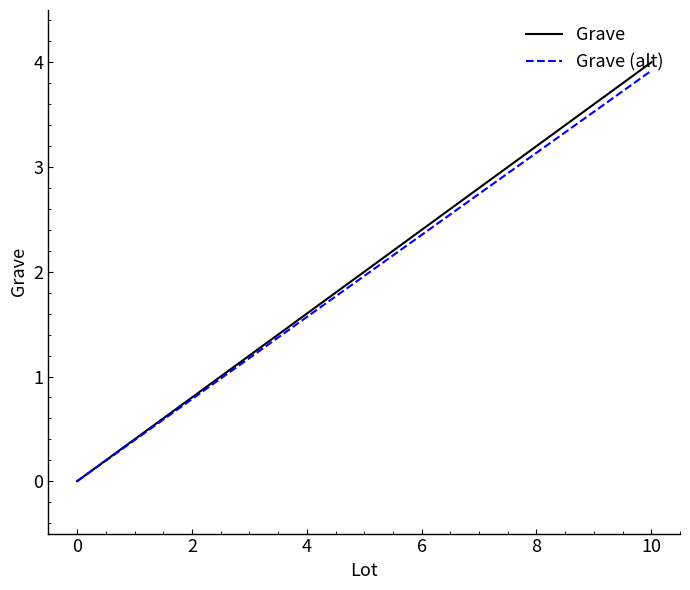

True or false: Grave (alt) and Grave cross at least once.

False